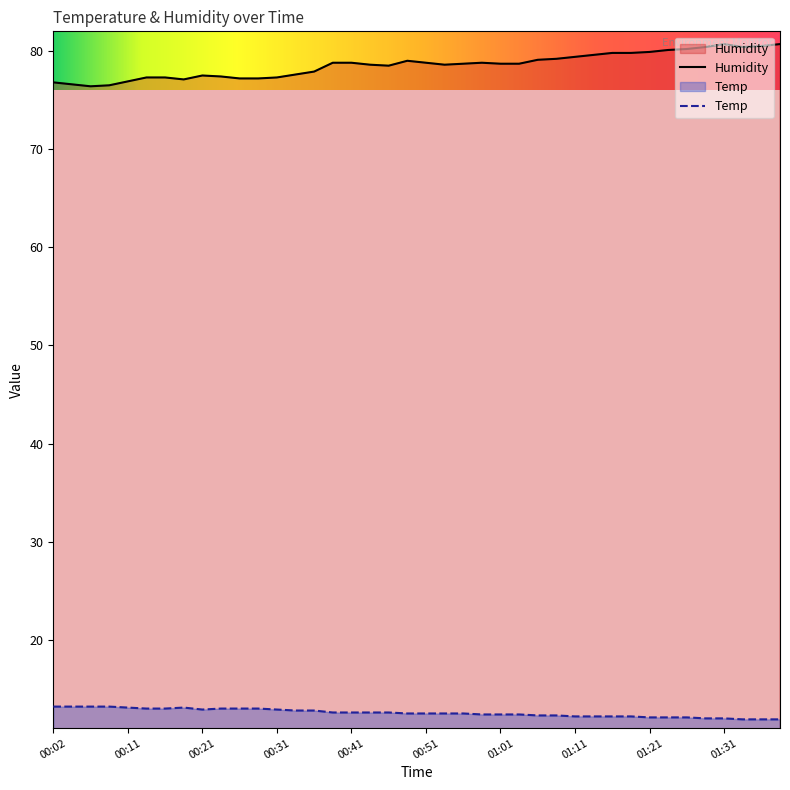

True or false: Humidity and Temp intersect in this chart.

False